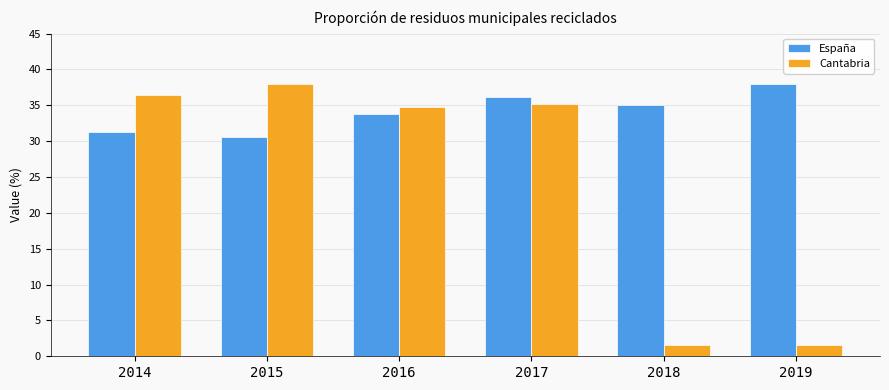

Where is España nearest to the value 34?

2016